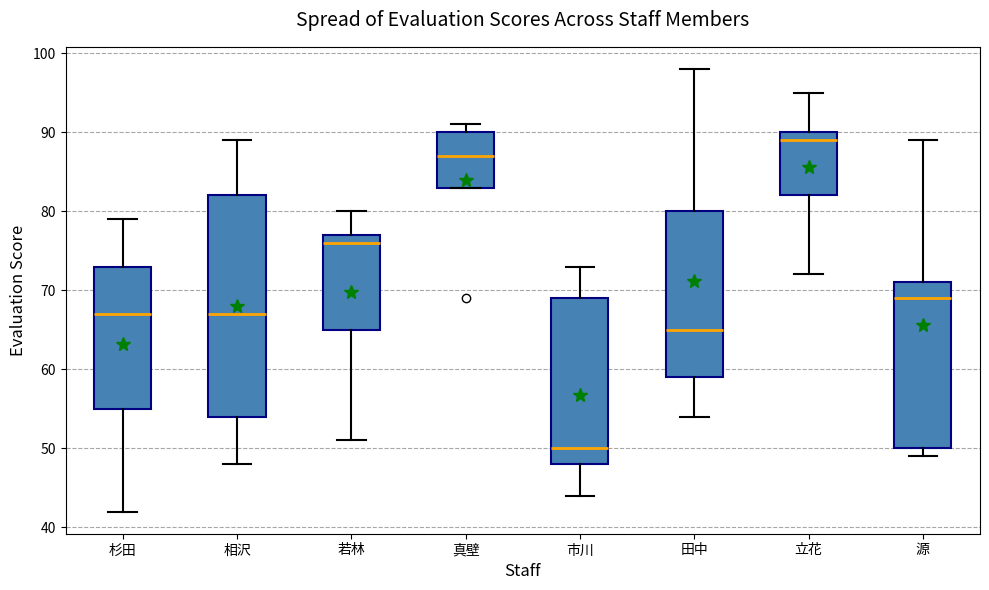

Reading left to right, read every box against the y-axis: the position of its median line, the range the box covers, and the ends of its whiskers. The values are not printed on the chart, so give them approximately, as read against the axis.

杉田: median 67, box 55 to 73, whiskers 42 to 79
相沢: median 67, box 54 to 82, whiskers 48 to 89
若林: median 76, box 65 to 77, whiskers 51 to 80
真壁: median 87, box 83 to 90, whiskers 83 to 91
市川: median 50, box 48 to 69, whiskers 44 to 73
田中: median 65, box 59 to 80, whiskers 54 to 98
立花: median 89, box 82 to 90, whiskers 72 to 95
源: median 69, box 50 to 71, whiskers 49 to 89